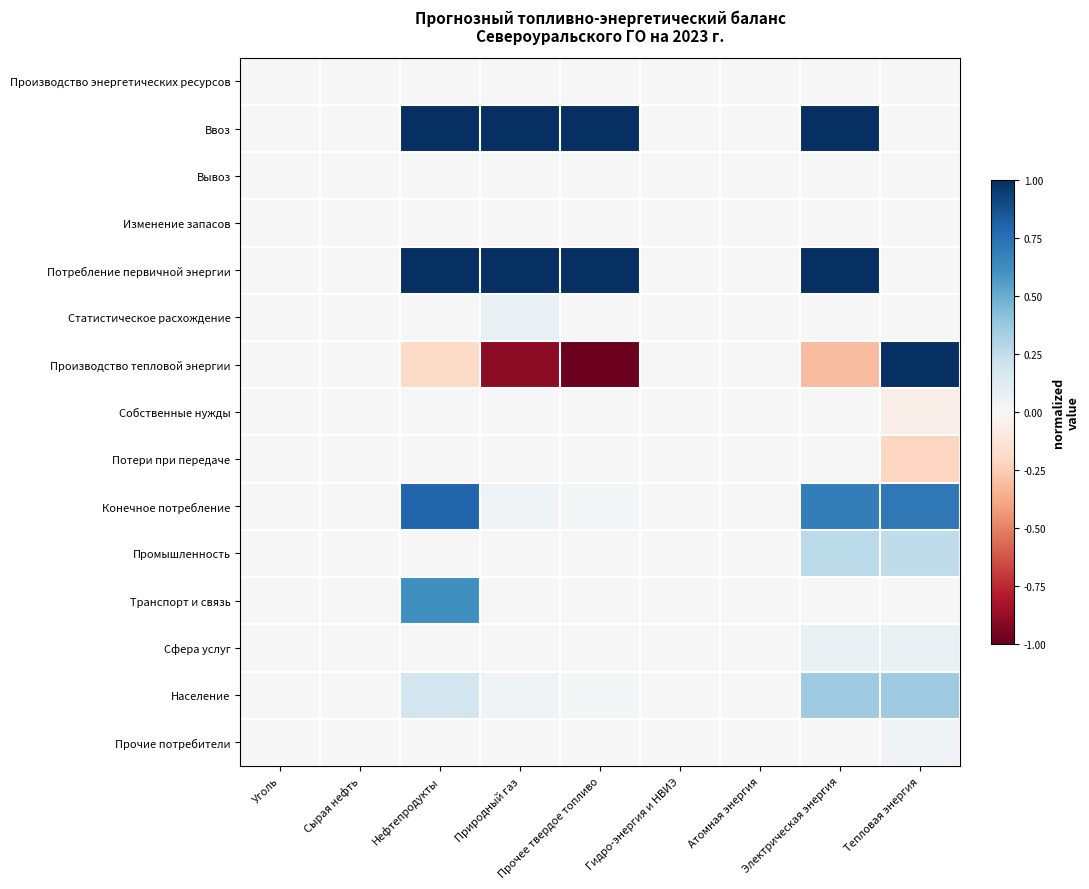

Reading left to right, list all the values displayed in this chart.

Производство энергетических ресурсов: Уголь=0.0	Сырая нефть=0.0	Нефтепродукты=0.0	Природный газ=0.0	Прочее твердое топливо=0.0	Гидро-энергия и НВИЭ=0.0	Атомная энергия=0.0	Электрическая энергия=0.0	Тепловая энергия=0.0
Ввоз: Уголь=0.0	Сырая нефть=0.0	Нефтепродукты=1.0	Природный газ=1.0	Прочее твердое топливо=1.0	Гидро-энергия и НВИЭ=0.0	Атомная энергия=0.0	Электрическая энергия=1.0	Тепловая энергия=0.0
Вывоз: Уголь=0.0	Сырая нефть=0.0	Нефтепродукты=0.0	Природный газ=0.0	Прочее твердое топливо=0.0	Гидро-энергия и НВИЭ=0.0	Атомная энергия=0.0	Электрическая энергия=0.0	Тепловая энергия=0.0
Изменение запасов: Уголь=0.0	Сырая нефть=0.0	Нефтепродукты=-0.0	Природный газ=0.0	Прочее твердое топливо=0.0	Гидро-энергия и НВИЭ=0.0	Атомная энергия=0.0	Электрическая энергия=0.0	Тепловая энергия=0.0
Потребление первичной энергии: Уголь=0.0	Сырая нефть=0.0	Нефтепродукты=1.0	Природный газ=1.0	Прочее твердое топливо=1.0	Гидро-энергия и НВИЭ=0.0	Атомная энергия=0.0	Электрическая энергия=1.0	Тепловая энергия=0.0
Статистическое расхождение: Уголь=0.0	Сырая нефть=0.0	Нефтепродукты=0.0	Природный газ=0.1	Прочее твердое топливо=0.0	Гидро-энергия и НВИЭ=0.0	Атомная энергия=0.0	Электрическая энергия=0.0	Тепловая энергия=0.0
Производство тепловой энергии: Уголь=0.0	Сырая нефть=0.0	Нефтепродукты=-0.2	Природный газ=-0.9	Прочее твердое топливо=-1.0	Гидро-энергия и НВИЭ=0.0	Атомная энергия=0.0	Электрическая энергия=-0.3	Тепловая энергия=1.0
Собственные нужды: Уголь=0.0	Сырая нефть=0.0	Нефтепродукты=0.0	Природный газ=0.0	Прочее твердое топливо=0.0	Гидро-энергия и НВИЭ=0.0	Атомная энергия=0.0	Электрическая энергия=0.0	Тепловая энергия=-0.1
Потери при передаче: Уголь=0.0	Сырая нефть=0.0	Нефтепродукты=0.0	Природный газ=0.0	Прочее твердое топливо=0.0	Гидро-энергия и НВИЭ=0.0	Атомная энергия=0.0	Электрическая энергия=0.0	Тепловая энергия=-0.2
Конечное потребление: Уголь=0.0	Сырая нефть=0.0	Нефтепродукты=0.8	Природный газ=0.0	Прочее твердое топливо=0.0	Гидро-энергия и НВИЭ=0.0	Атомная энергия=0.0	Электрическая энергия=0.7	Тепловая энергия=0.7
Промышленность: Уголь=0.0	Сырая нефть=0.0	Нефтепродукты=0.0	Природный газ=0.0	Прочее твердое топливо=0.0	Гидро-энергия и НВИЭ=0.0	Атомная энергия=0.0	Электрическая энергия=0.3	Тепловая энергия=0.3
Транспорт и связь: Уголь=0.0	Сырая нефть=0.0	Нефтепродукты=0.6	Природный газ=0.0	Прочее твердое топливо=0.0	Гидро-энергия и НВИЭ=0.0	Атомная энергия=0.0	Электрическая энергия=0.0	Тепловая энергия=0.0
Сфера услуг: Уголь=0.0	Сырая нефть=0.0	Нефтепродукты=0.0	Природный газ=0.0	Прочее твердое топливо=0.0	Гидро-энергия и НВИЭ=0.0	Атомная энергия=0.0	Электрическая энергия=0.1	Тепловая энергия=0.1
Население: Уголь=0.0	Сырая нефть=0.0	Нефтепродукты=0.2	Природный газ=0.0	Прочее твердое топливо=0.0	Гидро-энергия и НВИЭ=0.0	Атомная энергия=0.0	Электрическая энергия=0.4	Тепловая энергия=0.4
Прочие потребители: Уголь=0.0	Сырая нефть=0.0	Нефтепродукты=0.0	Природный газ=0.0	Прочее твердое топливо=0.0	Гидро-энергия и НВИЭ=0.0	Атомная энергия=0.0	Электрическая энергия=0.0	Тепловая энергия=0.0